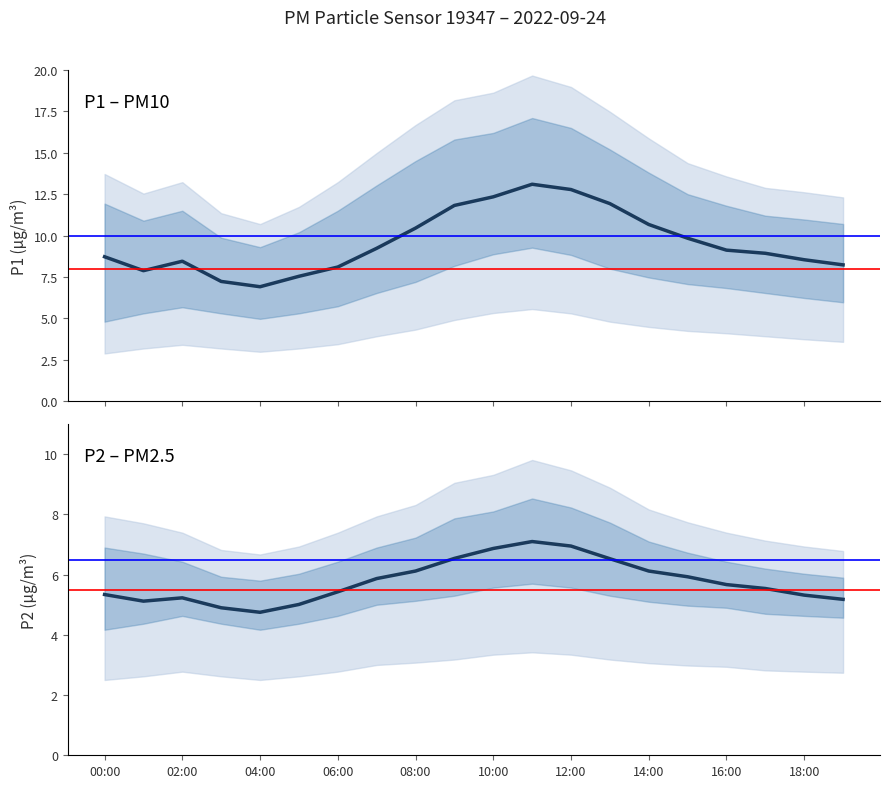

Does the chart have visible grid lines?

No